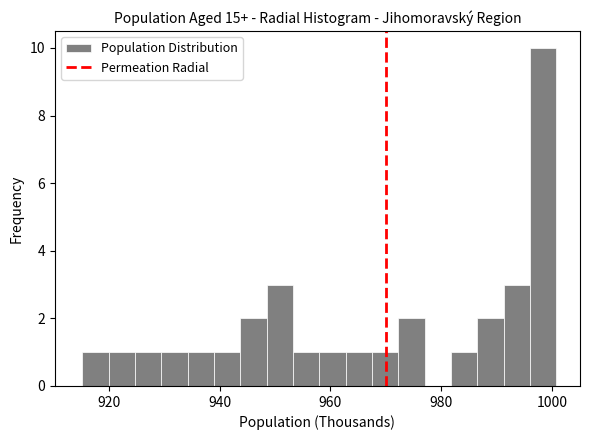

Read against the x-axis, roughly where is the centre of the tallest bar?

998